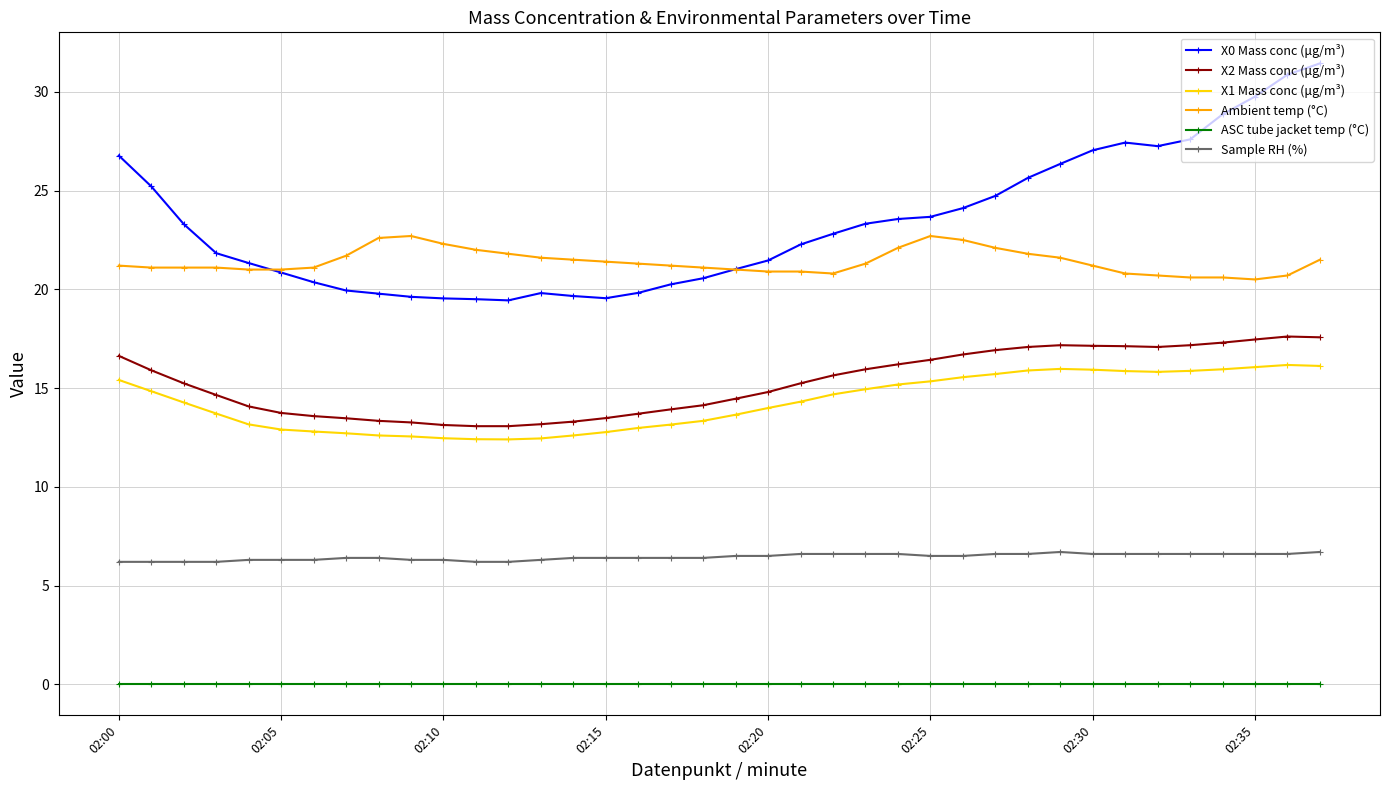

Which series has the largest range (max minus min)?

X0 Mass conc (μg/m³)